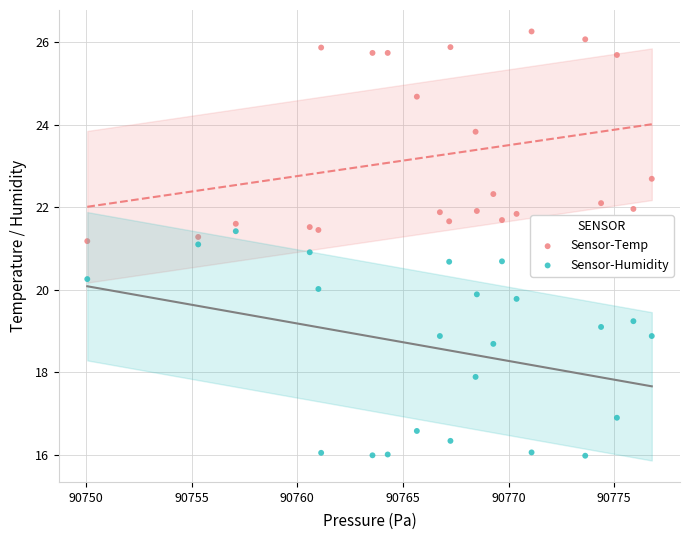

Which series contains the lowest Y value?

Sensor-Humidity